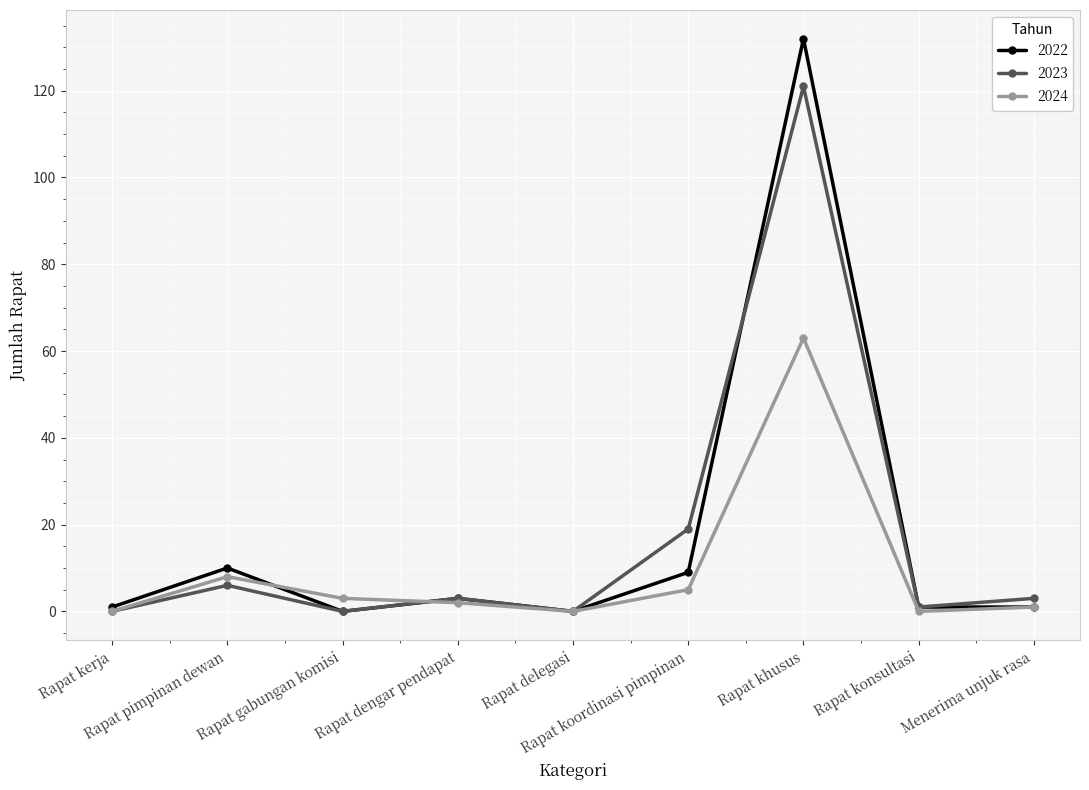

At which category is the sum across all series the highest?

Rapat khusus